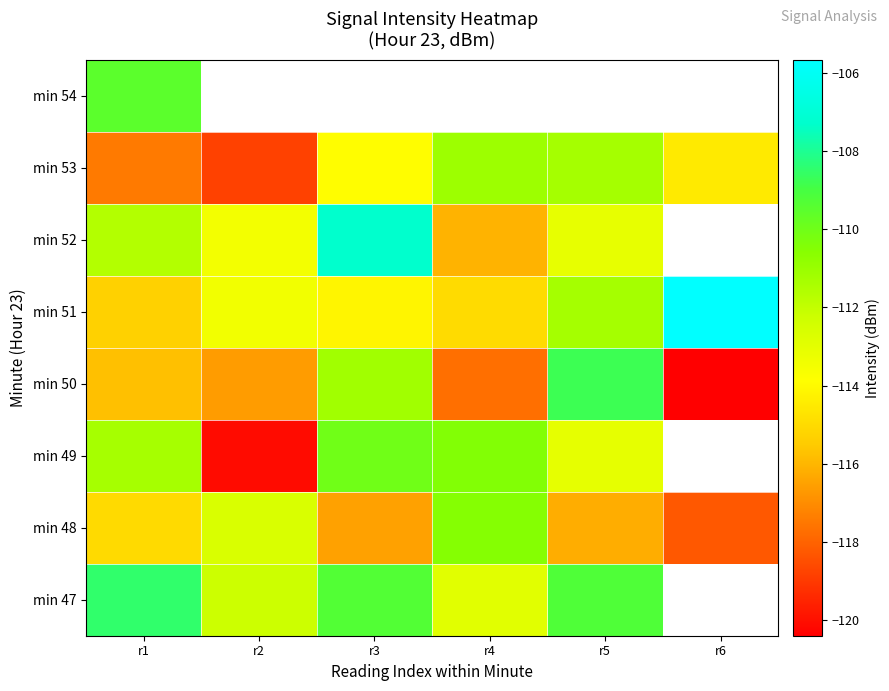

Which label corresponds to the largest value in the chart?

r6